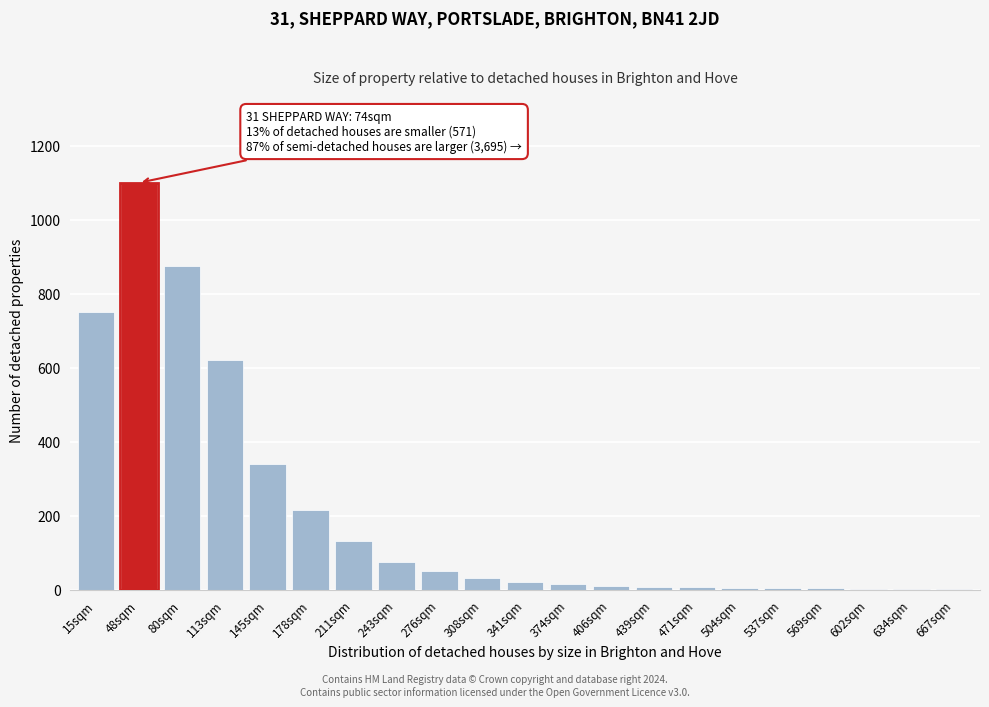

Which label corresponds to the largest value in the chart?

48sqm